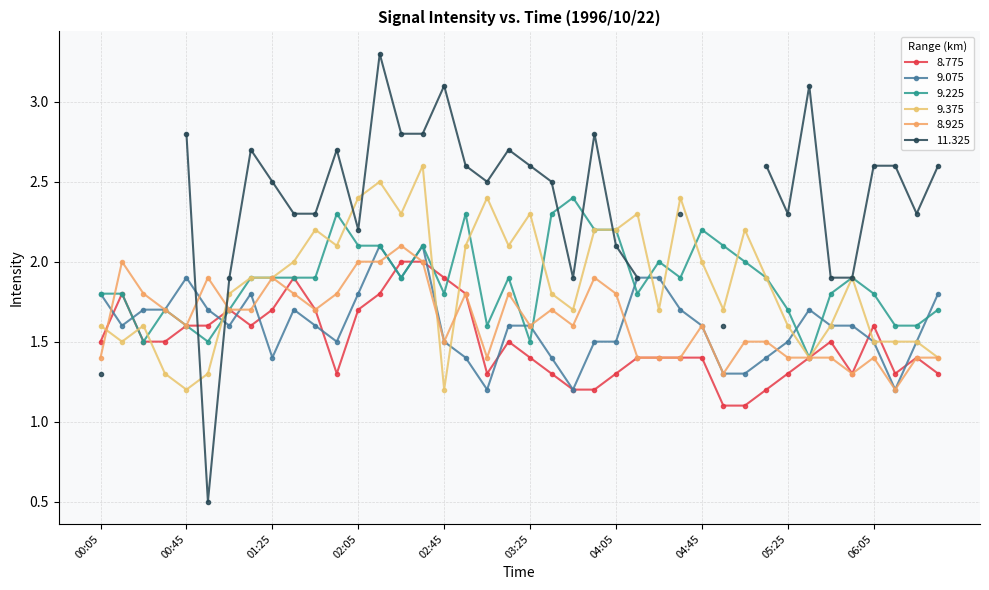

What is the label of the 39th point from the right?

00:15